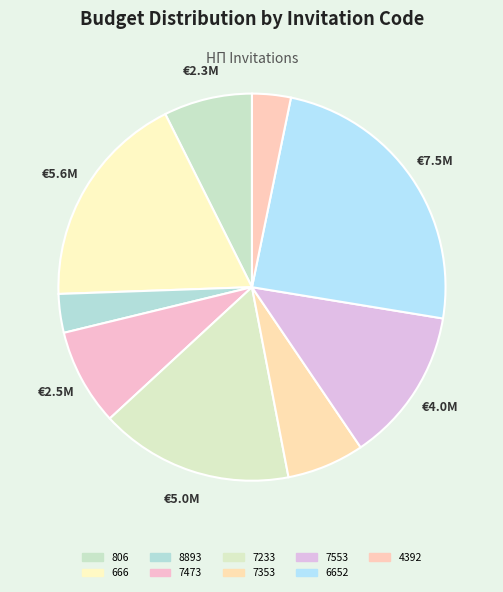

Which category has the smallest portion of the pie?

8893